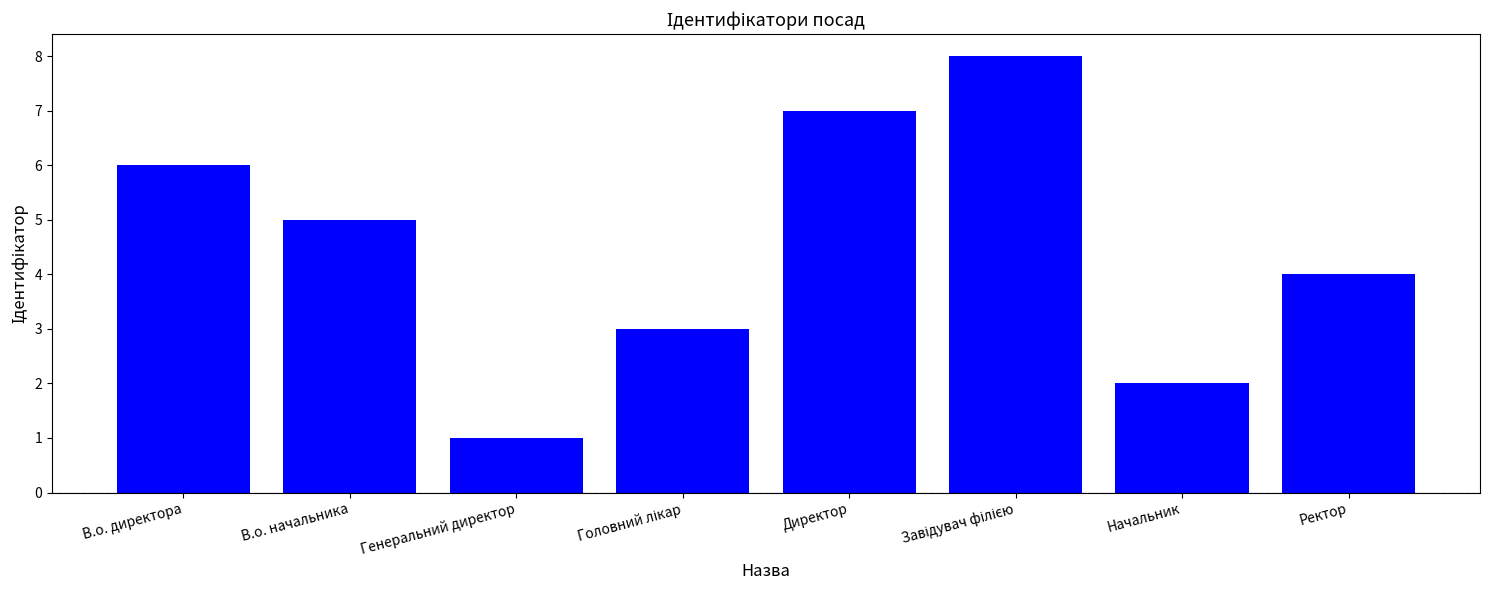

What is the sum of the values at Начальник and Ректор?

6